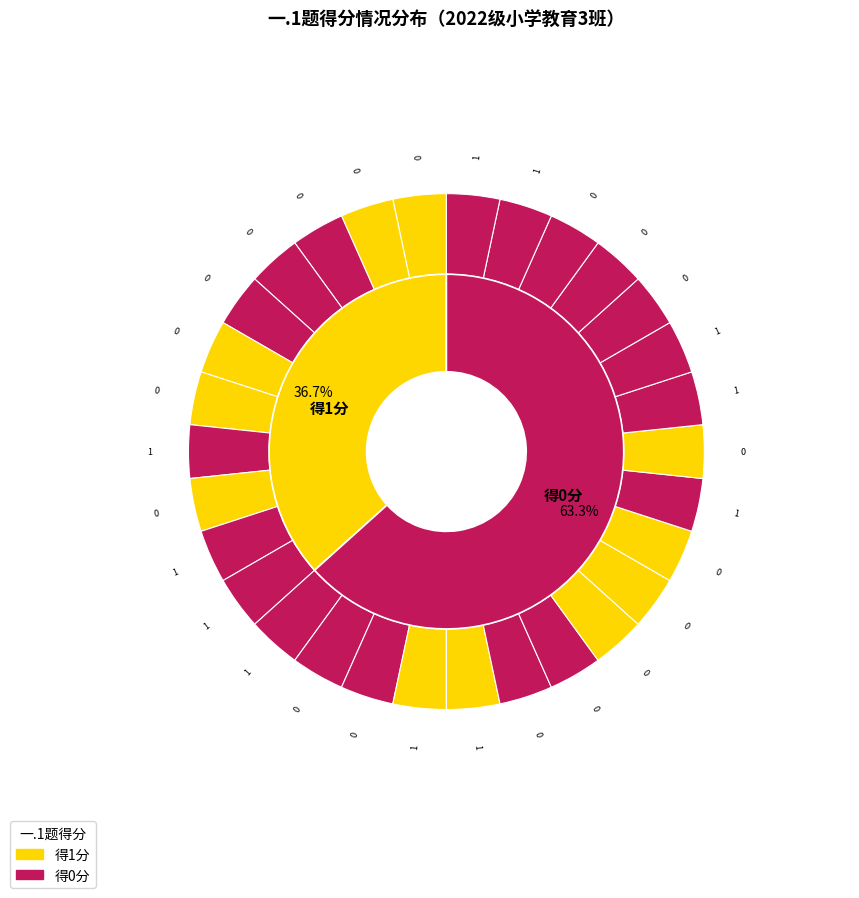

True or false: 穆青 accounts for 12% of the total.

False